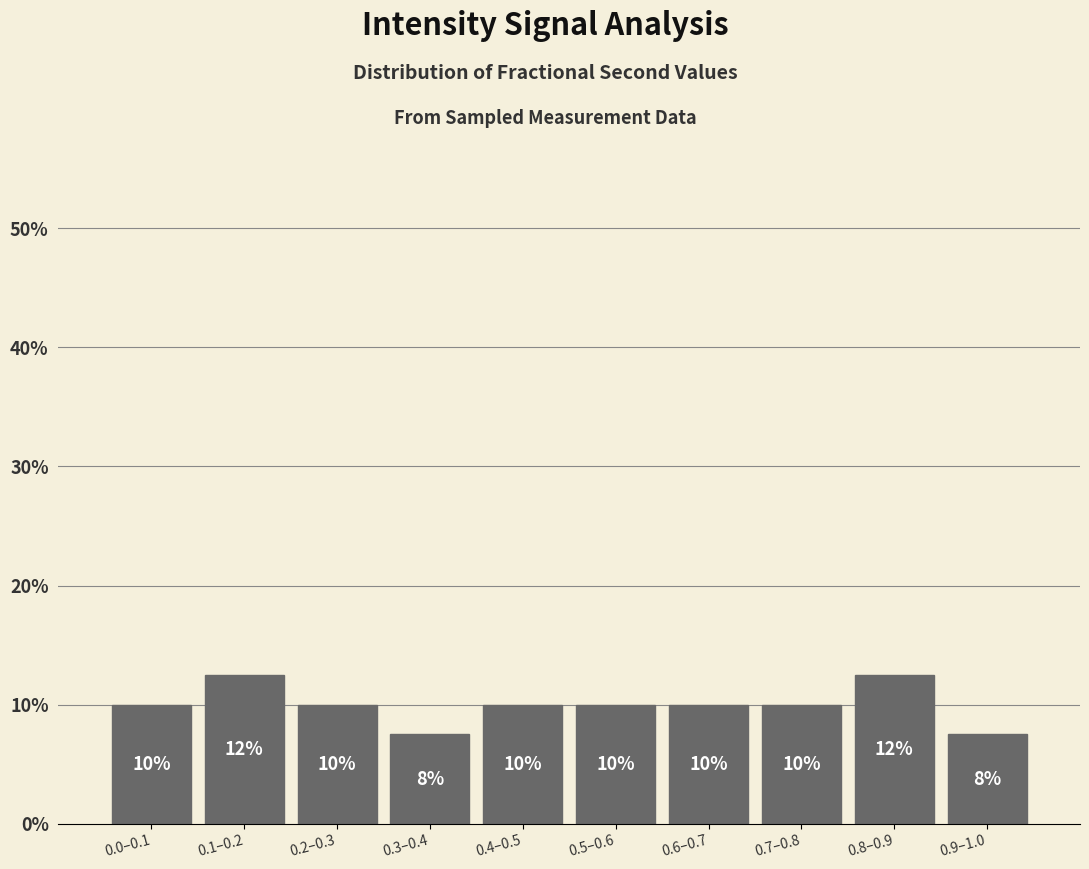

The chart shows a value of 7.5 at 0.9–1.0. True or false?

True